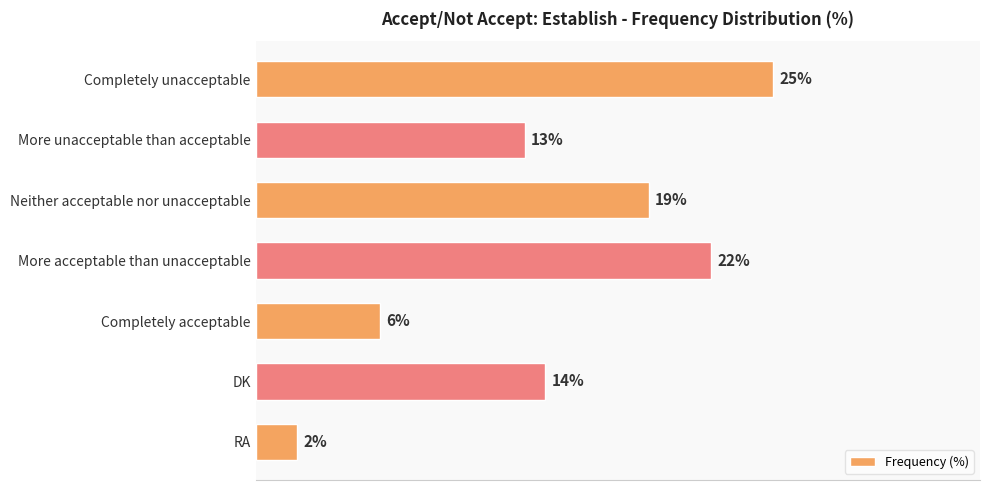

Which category has the highest value across all series?

Completely unacceptable